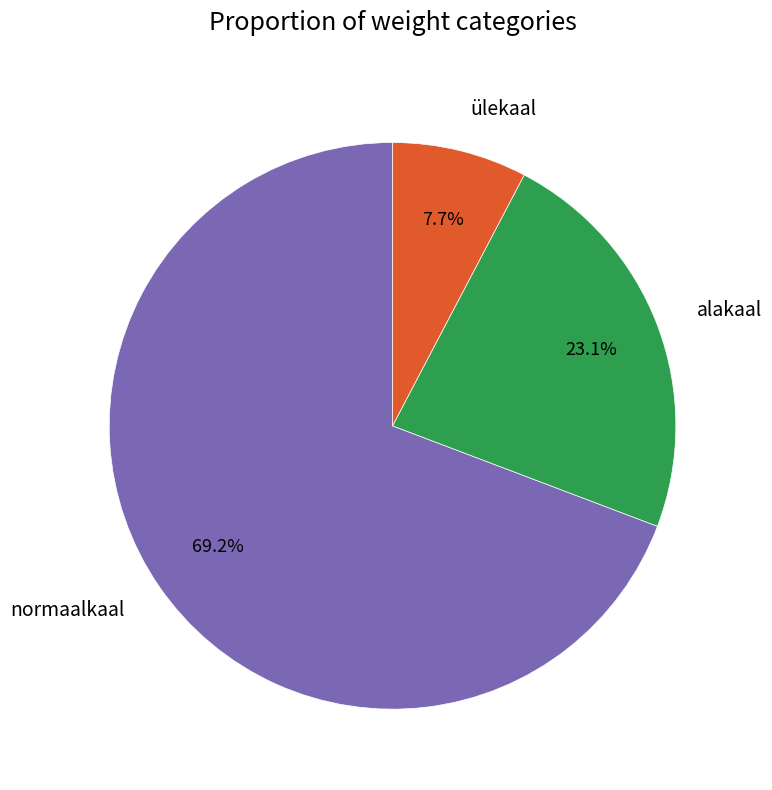

What is the total percentage of ülekaal and normaalkaal?

76.9%